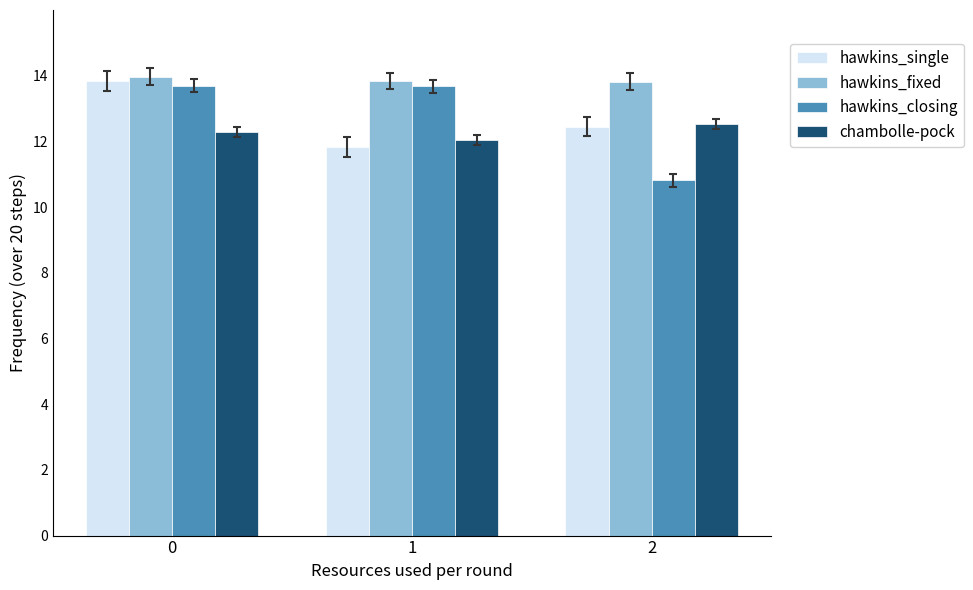

The chambolle-pock series shows 8.0 at 0. True or false?

False